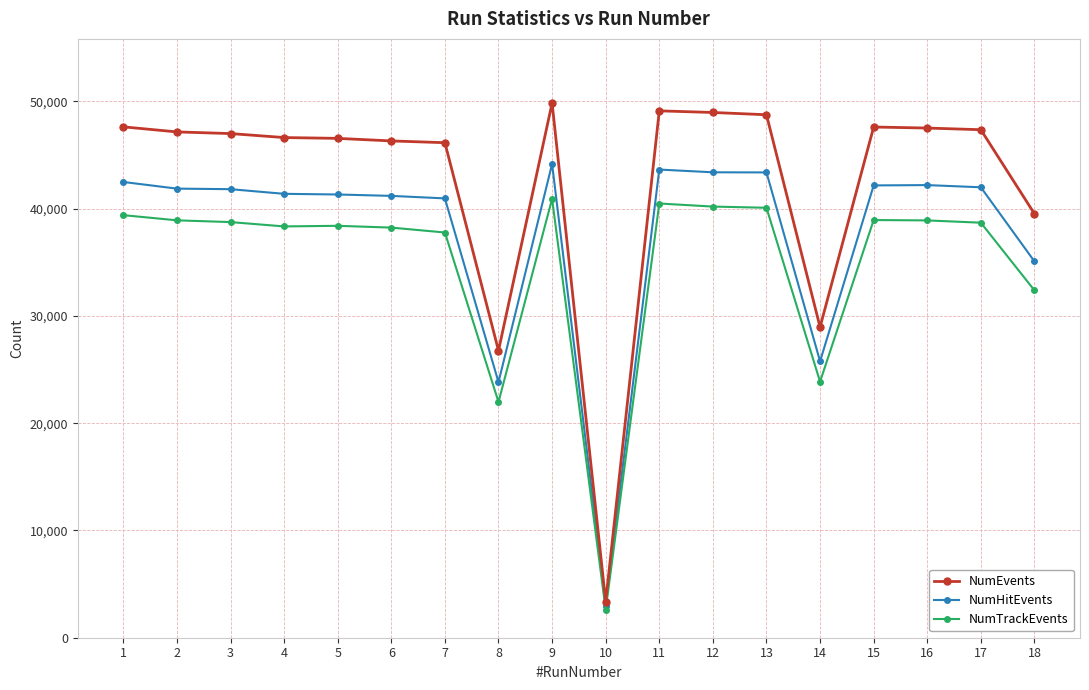

At which label is NumEvents closest to 26603?

8